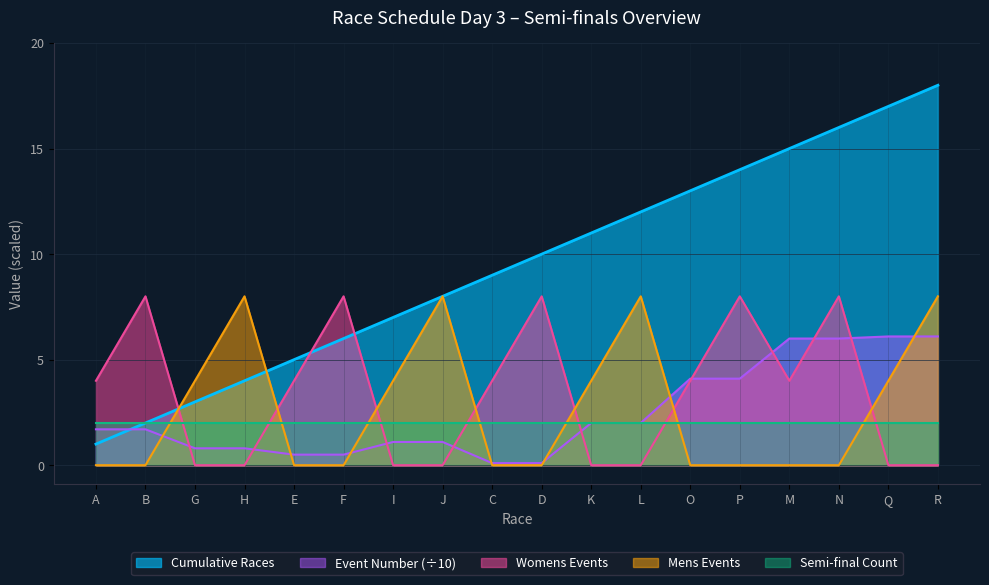

True or false: Womens Events has a value of 4.5 at K.

False